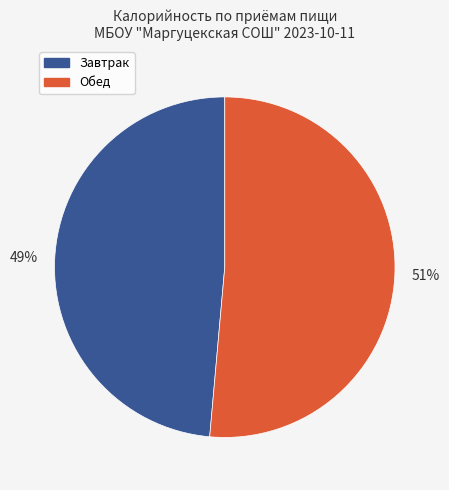

Does any single category account for the majority?

Yes